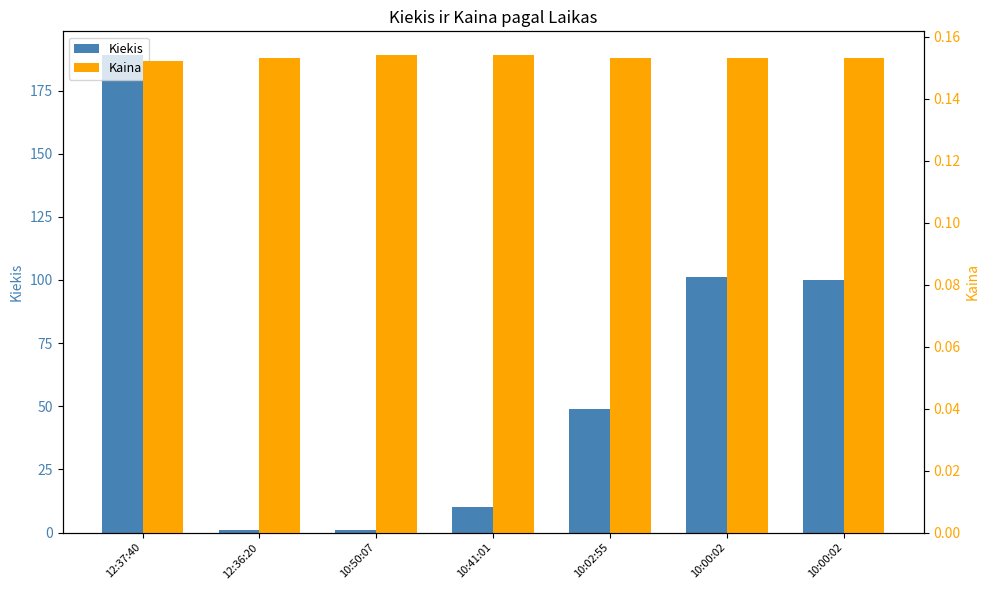

How many bars are there in each group?

2